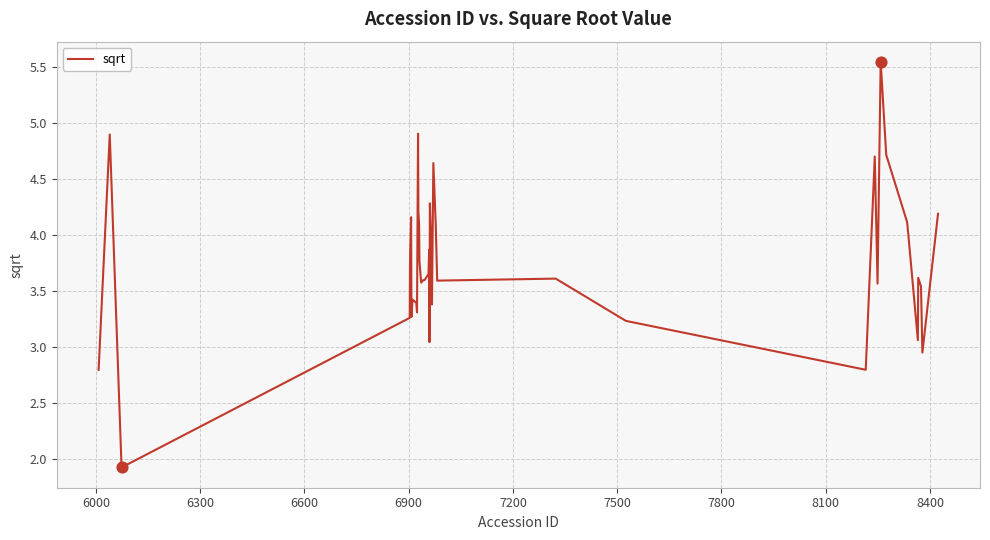

What is the minimum value shown in the chart?

1.9